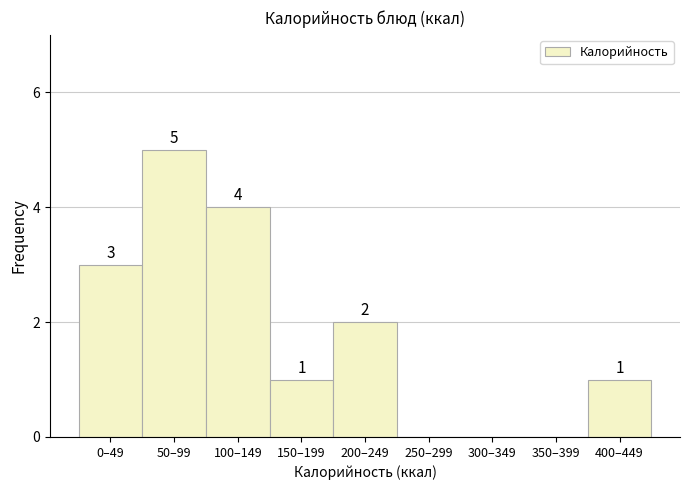

Reading left to right, transcribe all the data shown in this chart.

0–49=3	50–99=5	100–149=4	150–199=1	200–249=2	250–299=0	300–349=0	350–399=0	400–449=1